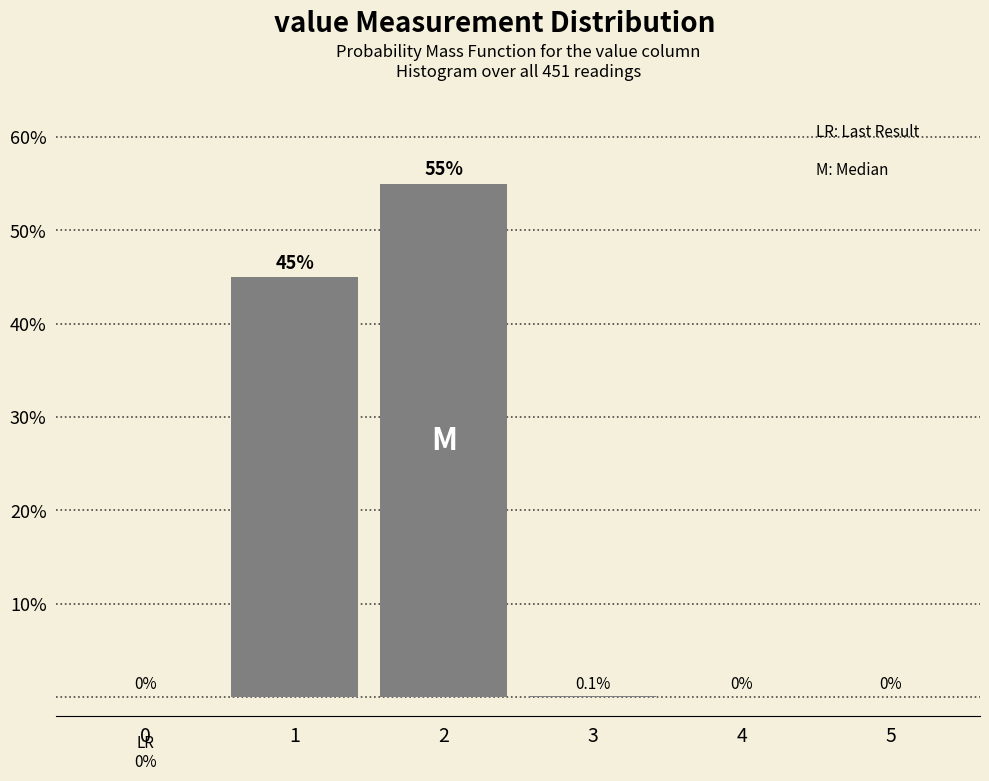

Are the bars horizontal?

No